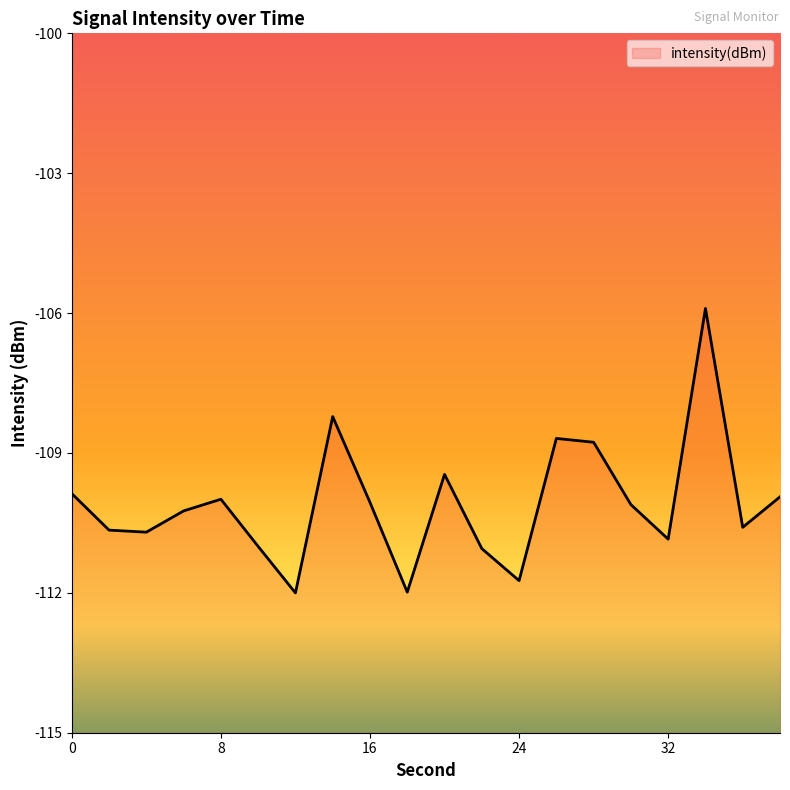

What is the minimum value shown in the chart?

-112.0